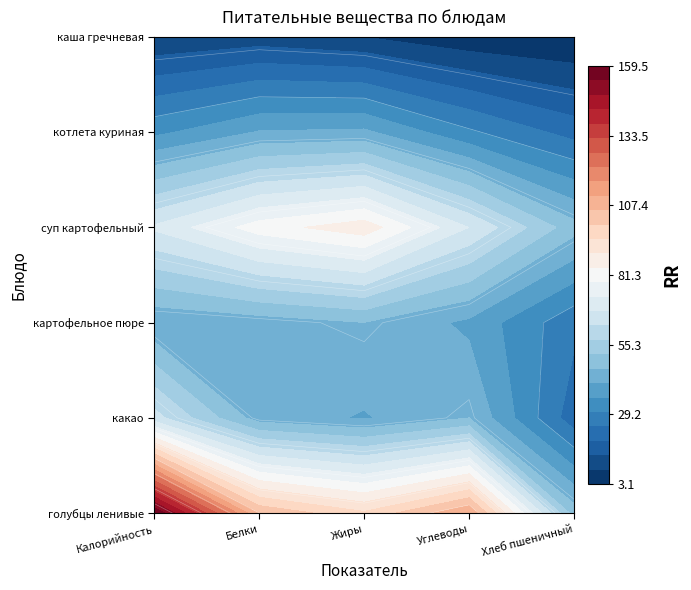

Which series has the largest total across all categories?

голубцы ленивые